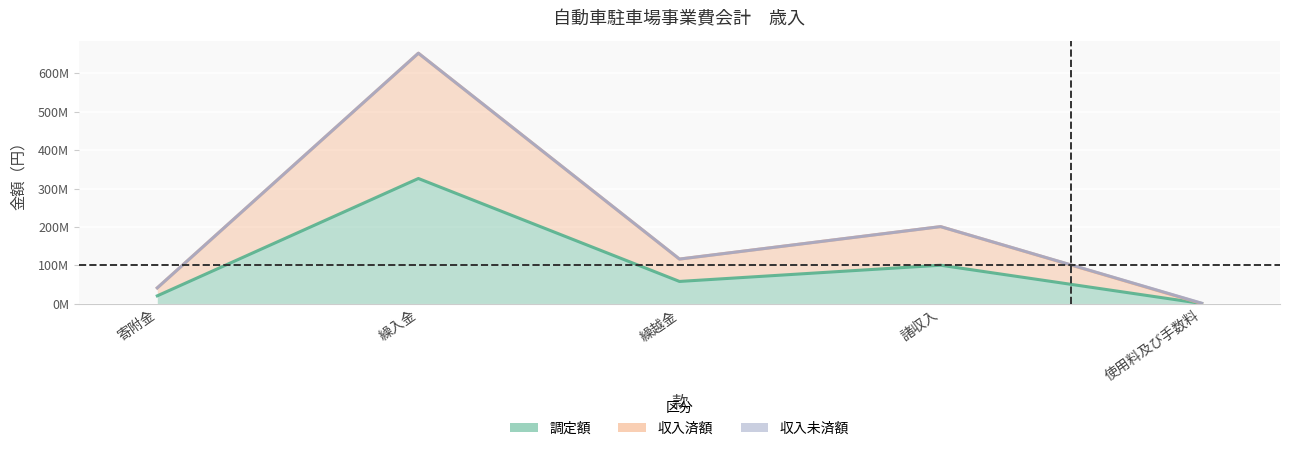

What is the difference between the maximum and minimum values in the 調定額 series?

325381826